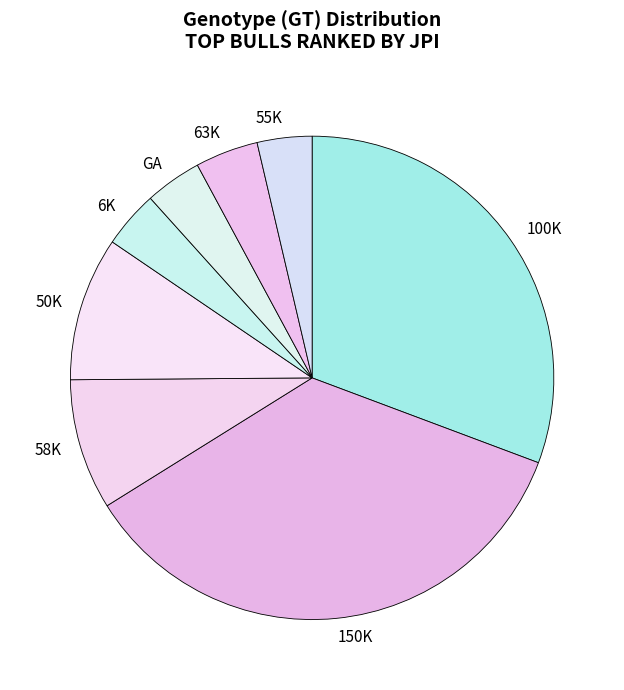

Does any single category account for the majority?

No